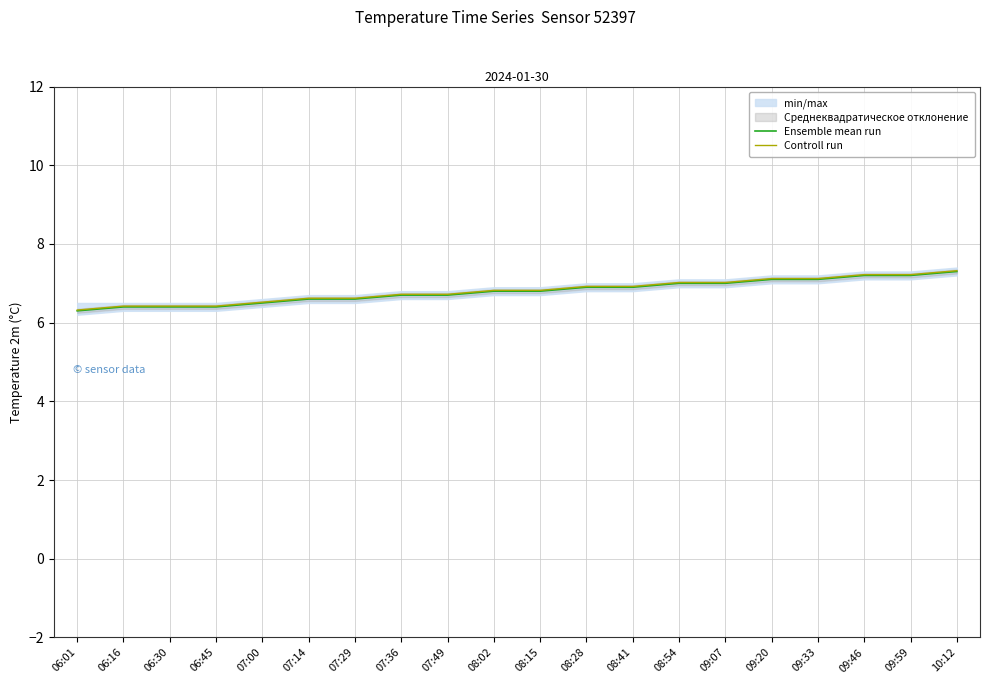

What is the greatest value displayed?

7.3